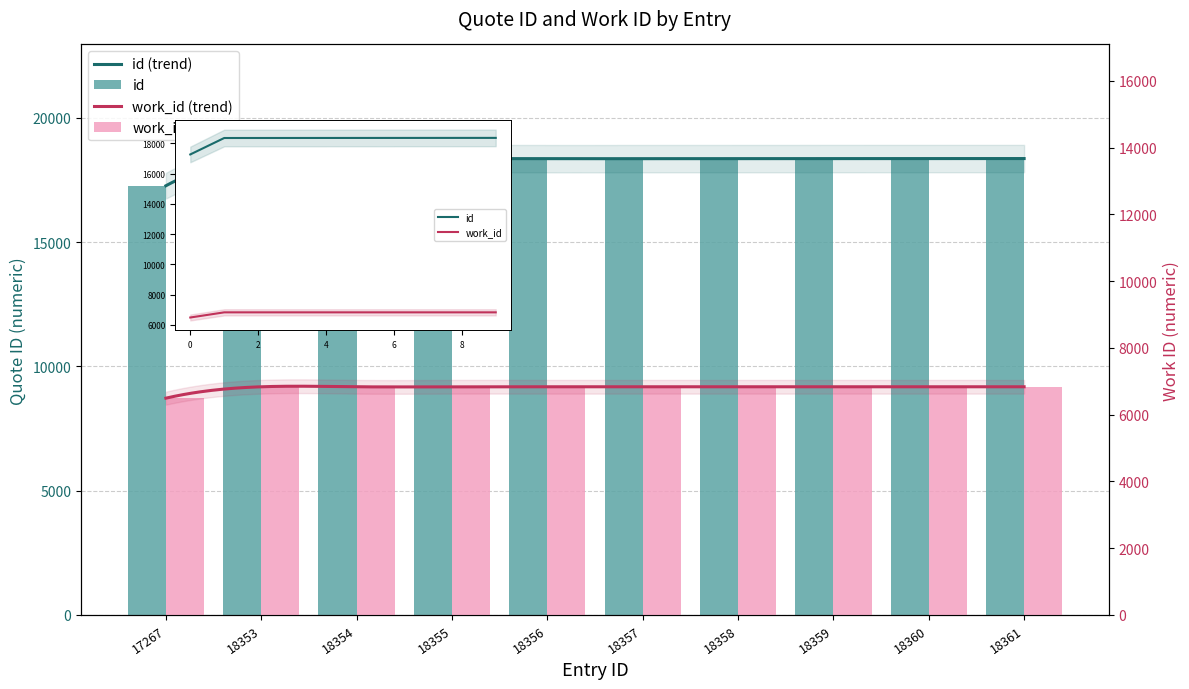

Which series has the largest total across all categories?

id